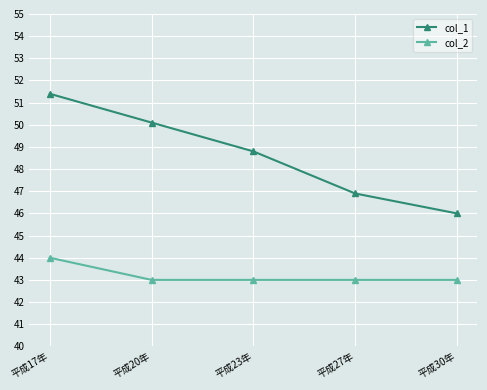

True or false: col_1 and col_2 cross at least once.

False